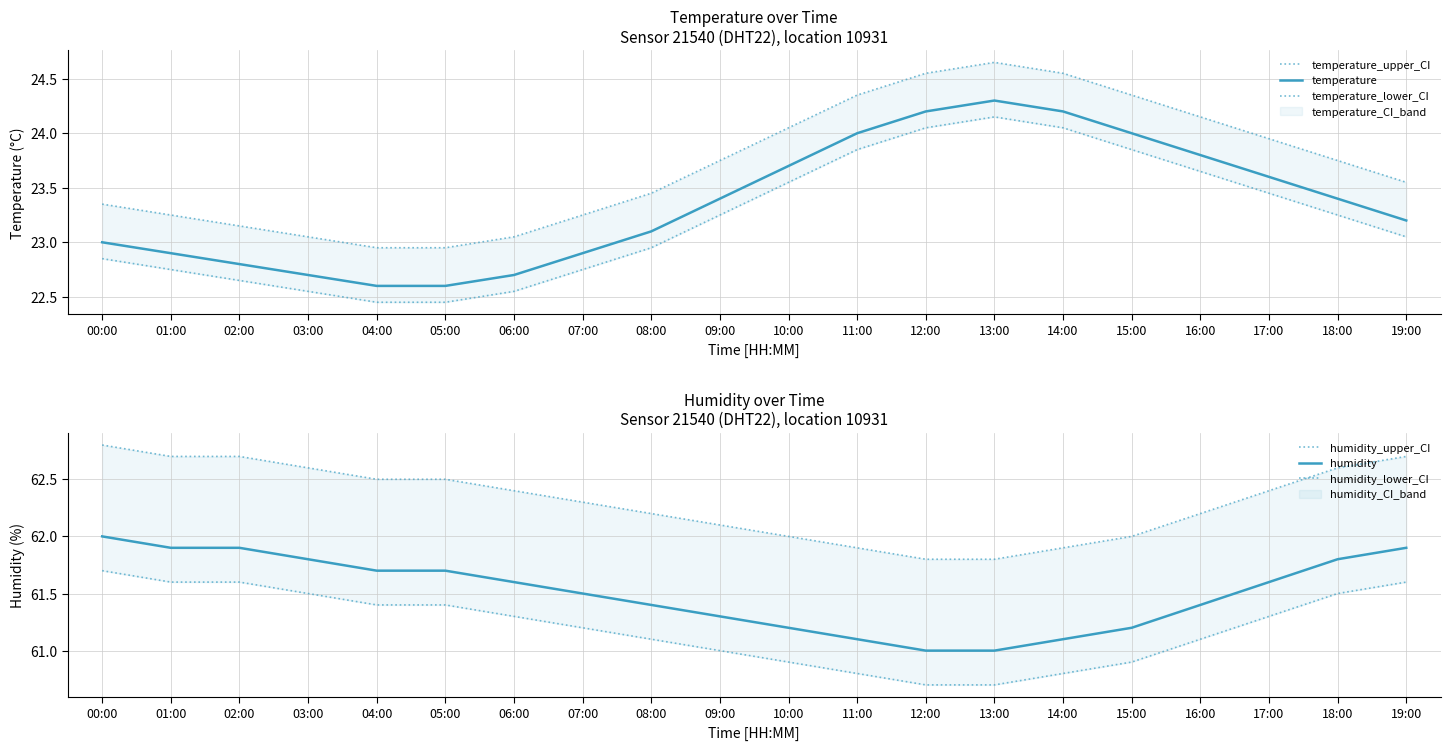

What is the difference between the maximum and second lowest values in the humidity series?

1.0